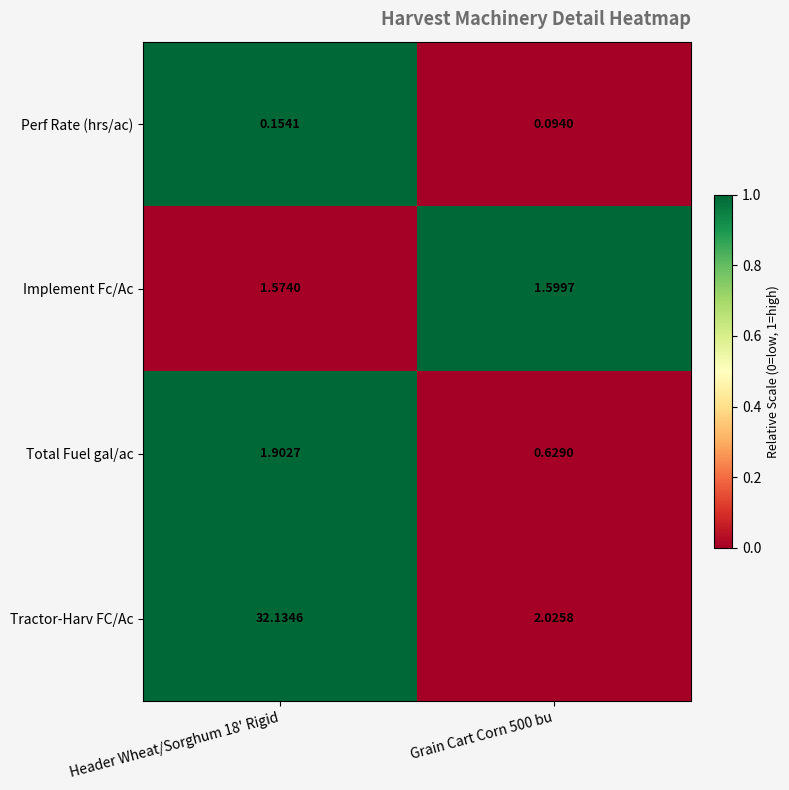

Is the value of Perf Rate (hrs/ac) at Header Wheat/Sorghum 18' Rigid greater than the value of Implement Fc/Ac at Grain Cart Corn 500 bu?

No